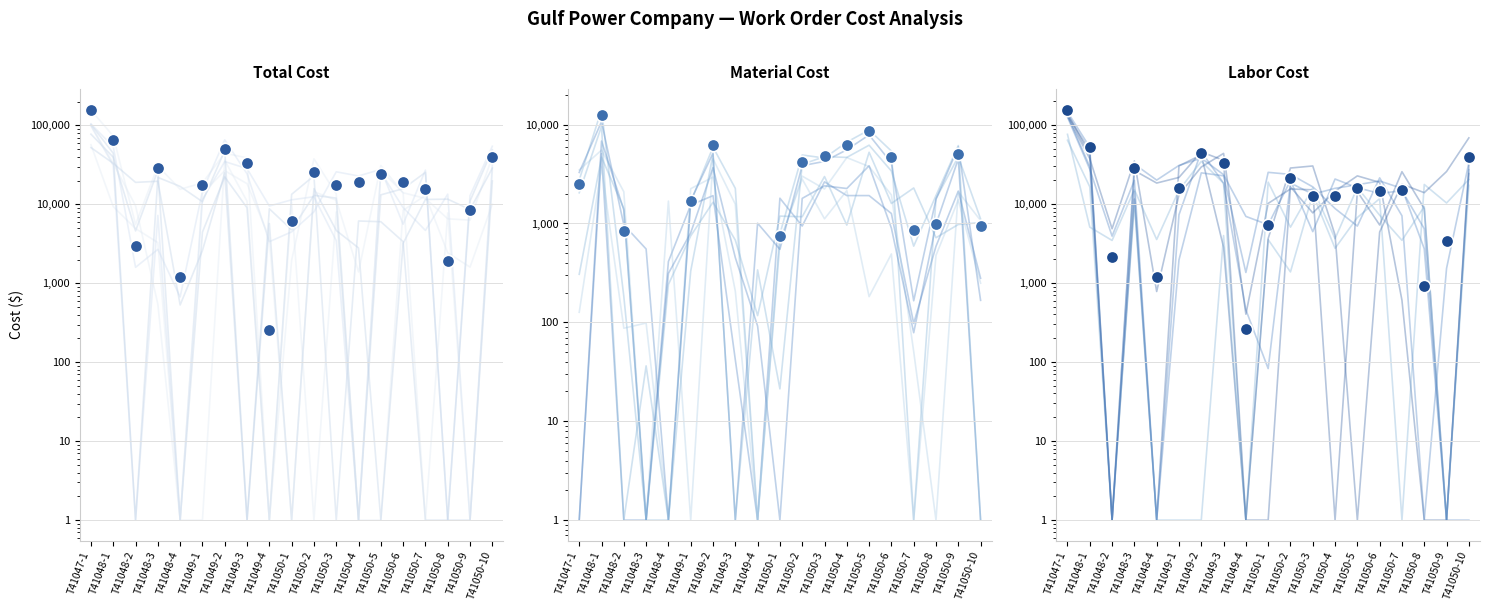

Which series reaches the minimum Y coordinate?

Material